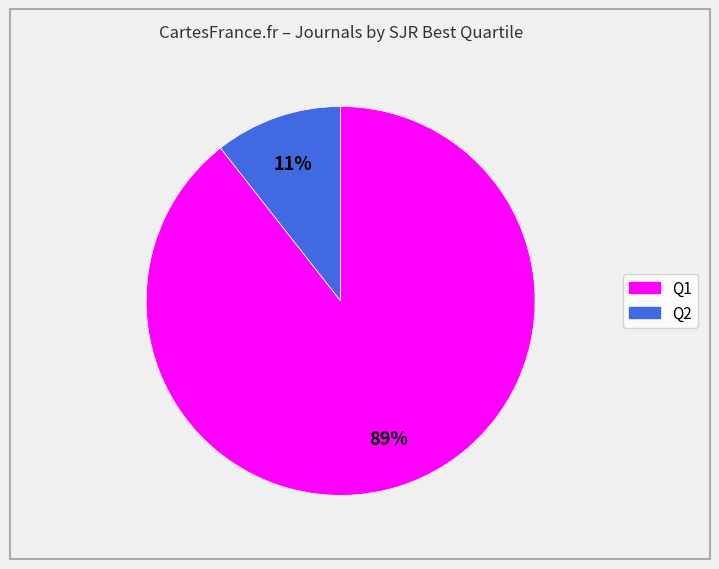

The Q2 slice represents 24% of the pie. True or false?

False